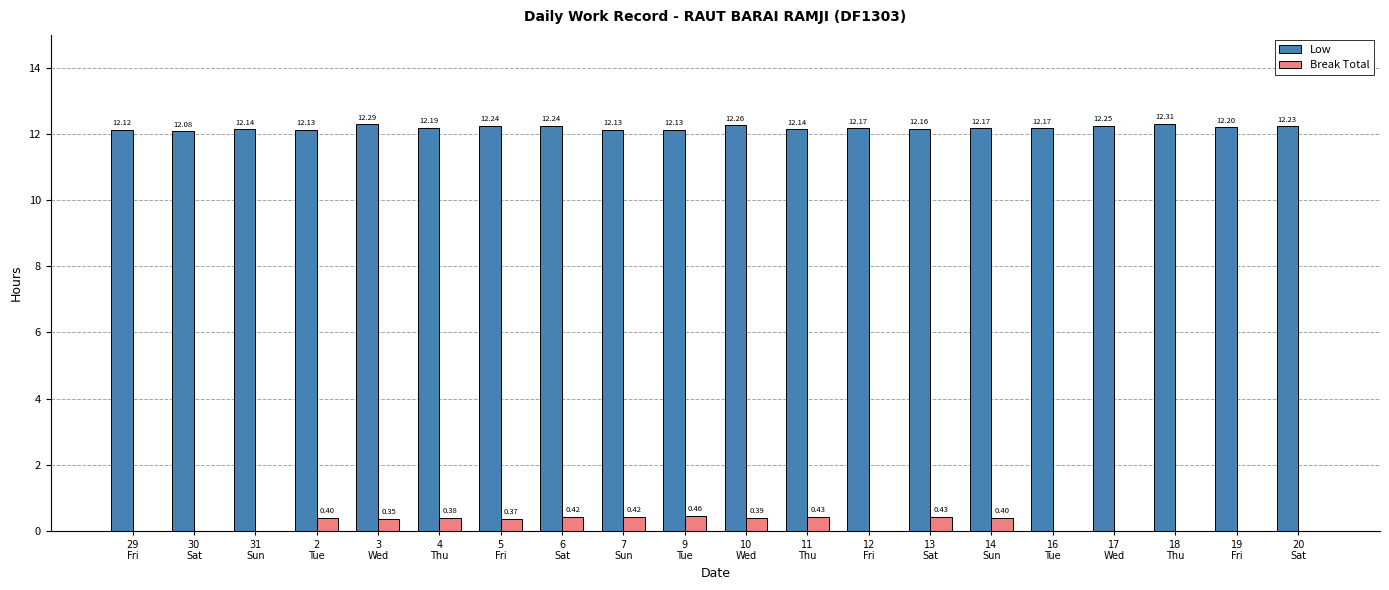

Which series has the largest total across all categories?

Low